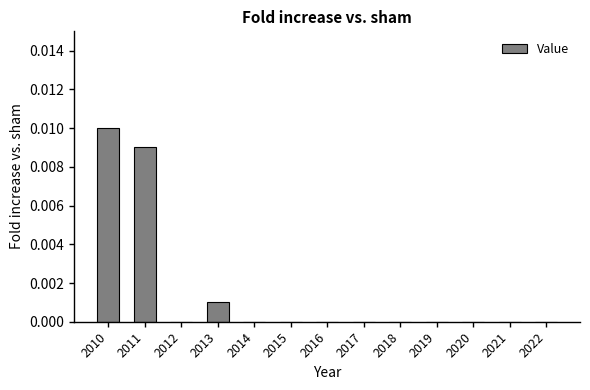

The value at 2015 is 0.0. True or false?

True